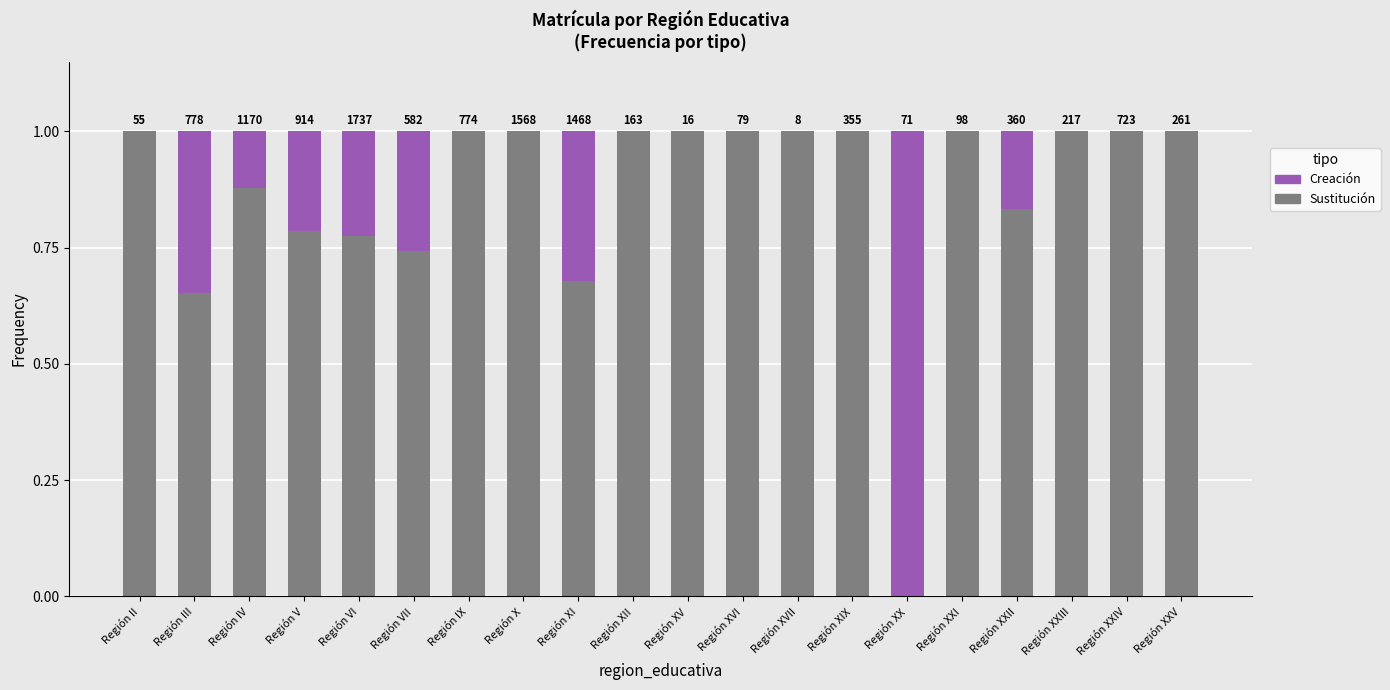

What is the label of the 17th bar from the right?

Región V